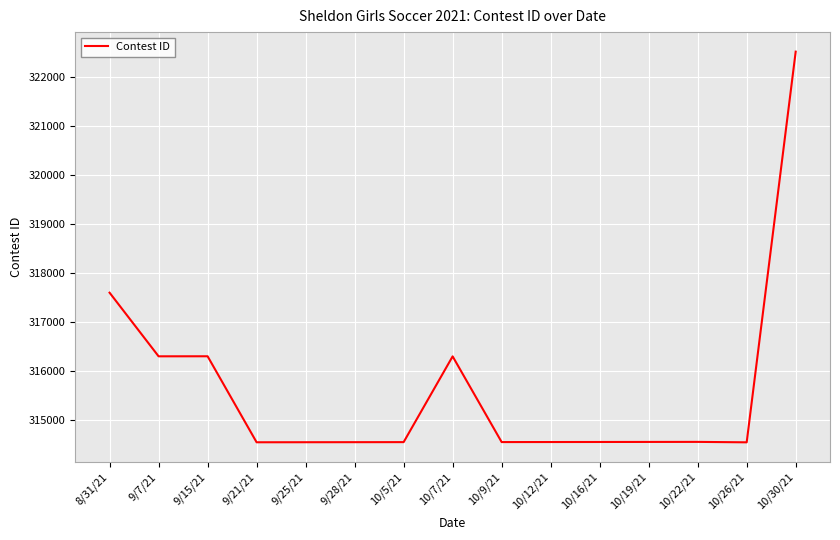

At which category does the chart reach its peak across all series?

10/30/21